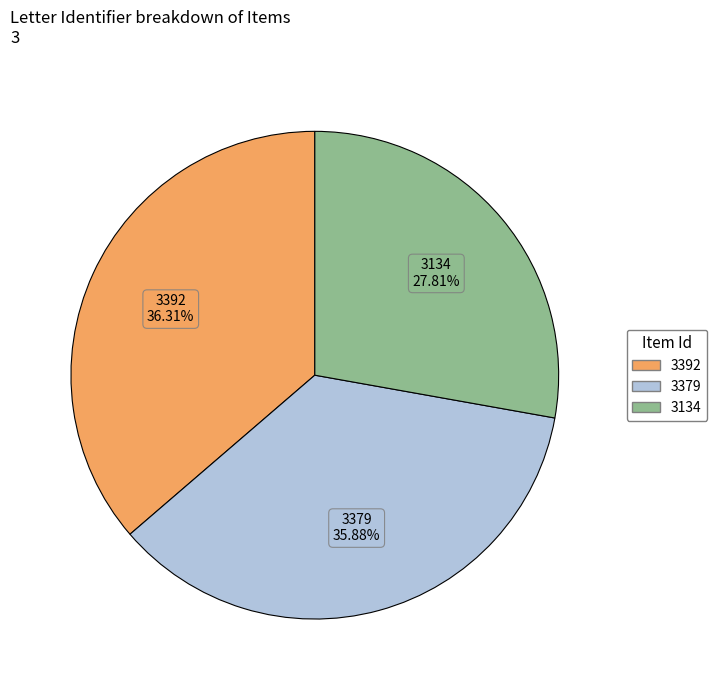

True or false: 3379 accounts for 36% of the total.

True